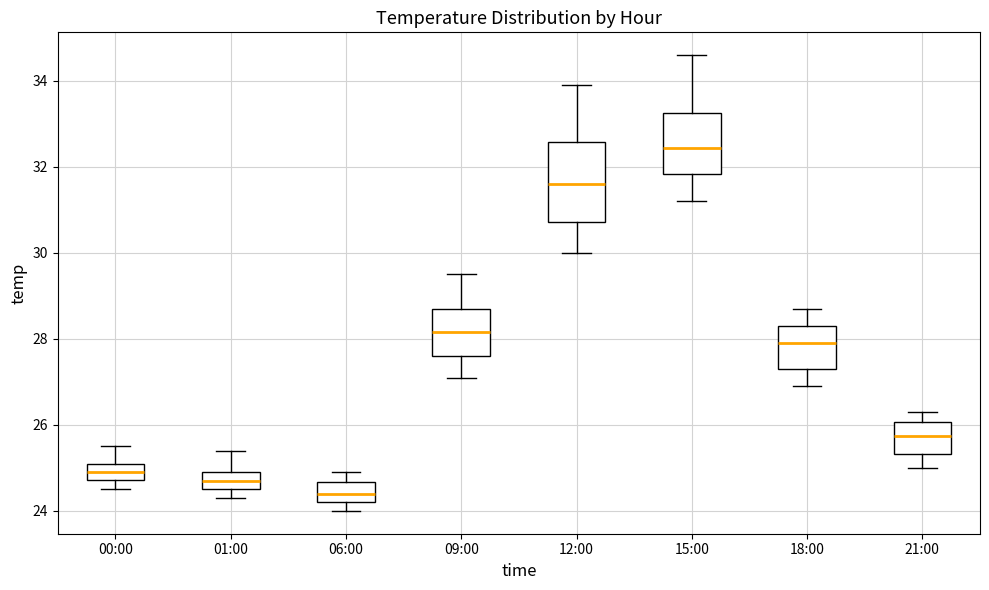

Reading left to right, read every box against the y-axis: the position of its median line, the range the box covers, and the ends of its whiskers. The values are not printed on the chart, so give them approximately, as read against the axis.

00:00: median 25.0, box 24.8 to 25.2, whiskers 24.6 to 25.6
01:00: median 24.8, box 24.6 to 25.0, whiskers 24.4 to 25.4
06:00: median 24.4, box 24.2 to 24.6, whiskers 24.0 to 25.0
09:00: median 28.2, box 27.6 to 28.8, whiskers 27.2 to 29.6
12:00: median 31.6, box 30.8 to 32.6, whiskers 30.0 to 34.0
15:00: median 32.4, box 31.8 to 33.2, whiskers 31.2 to 34.6
18:00: median 28.0, box 27.4 to 28.4, whiskers 27.0 to 28.8
21:00: median 25.8, box 25.4 to 26.0, whiskers 25.0 to 26.4